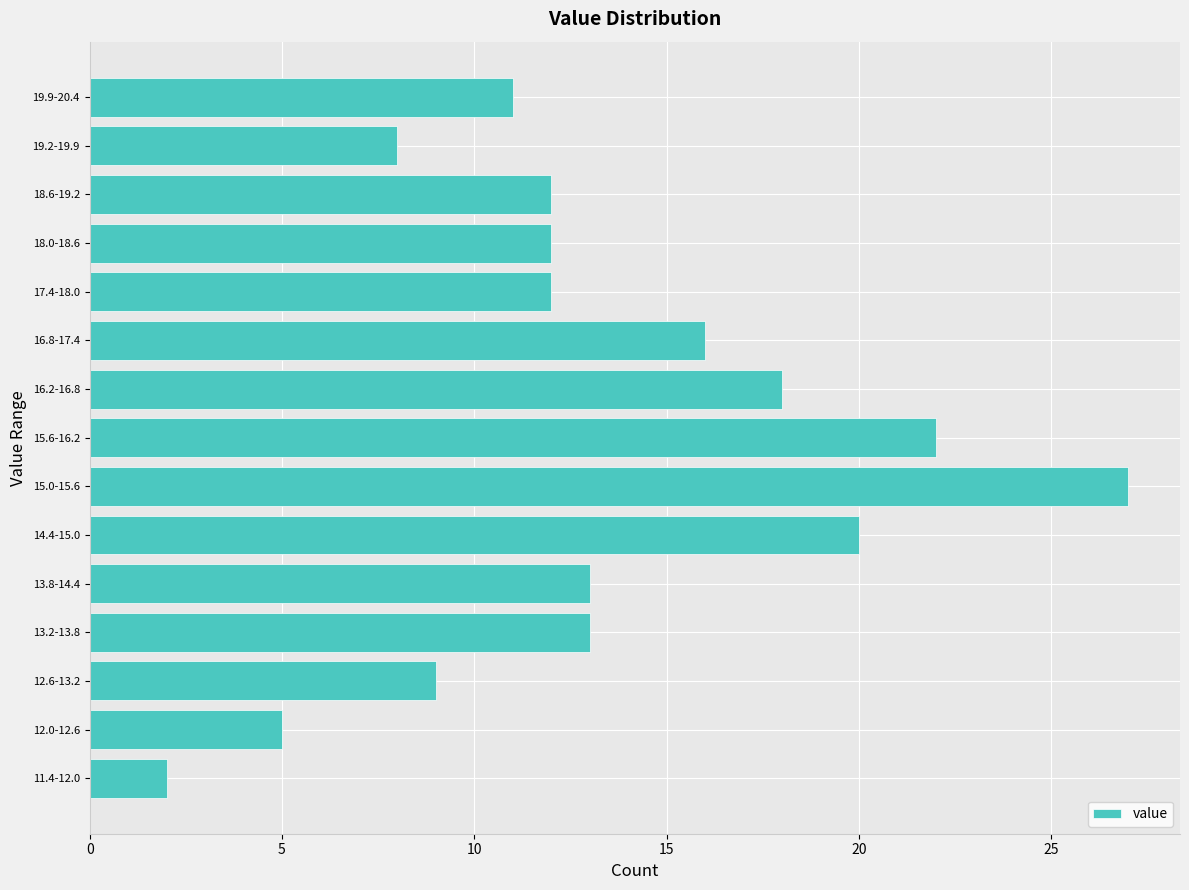

Reading bottom to top, transcribe all the data shown in this chart.

2	5	9	13	13	20	27	22	18	16	12	12	12	8	11